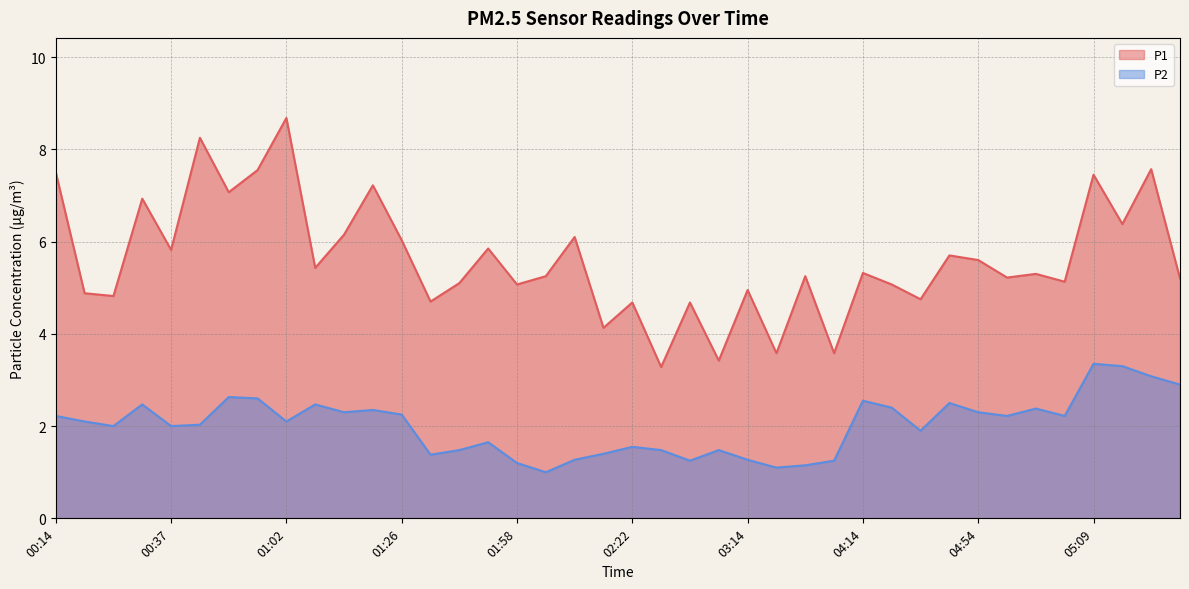

What is the difference between the highest and lowest values at 01:17?

3.9